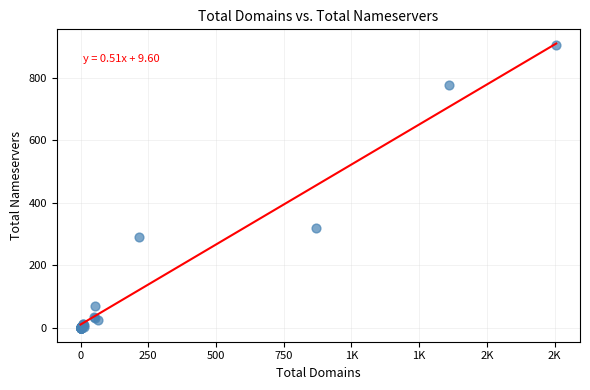

What Y value in the scatter plot is closest to 451?

318